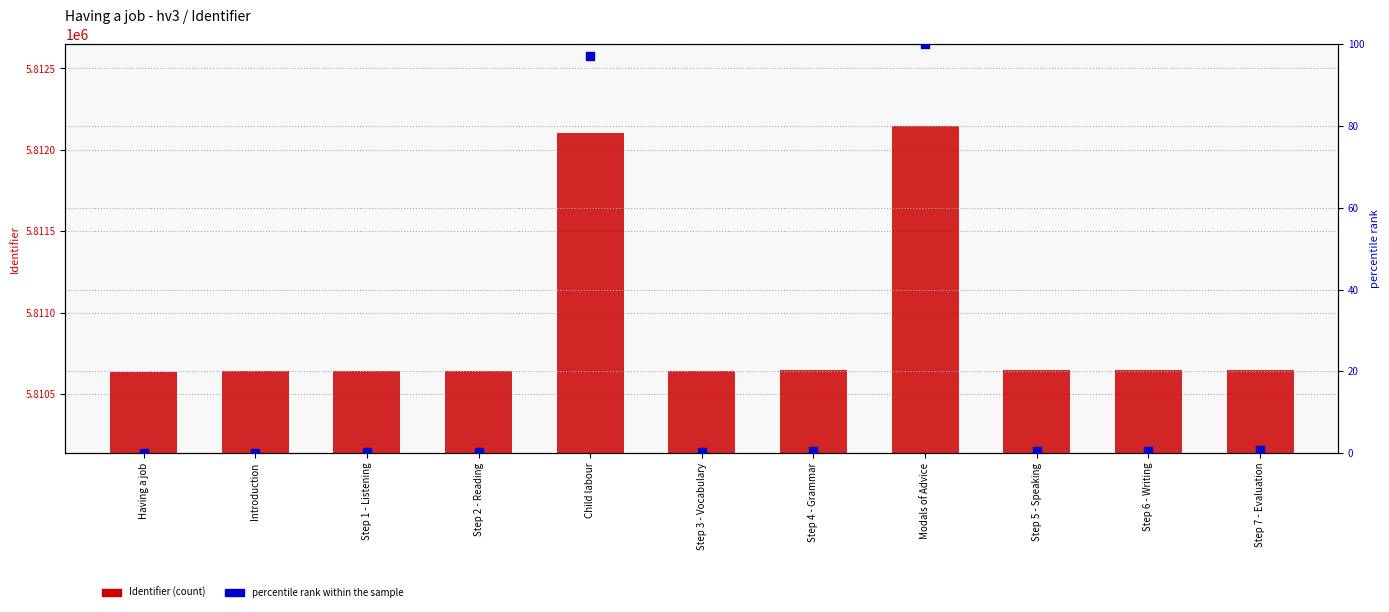

What are all the series names shown in the legend?

Identifier, percentile rank within the sample